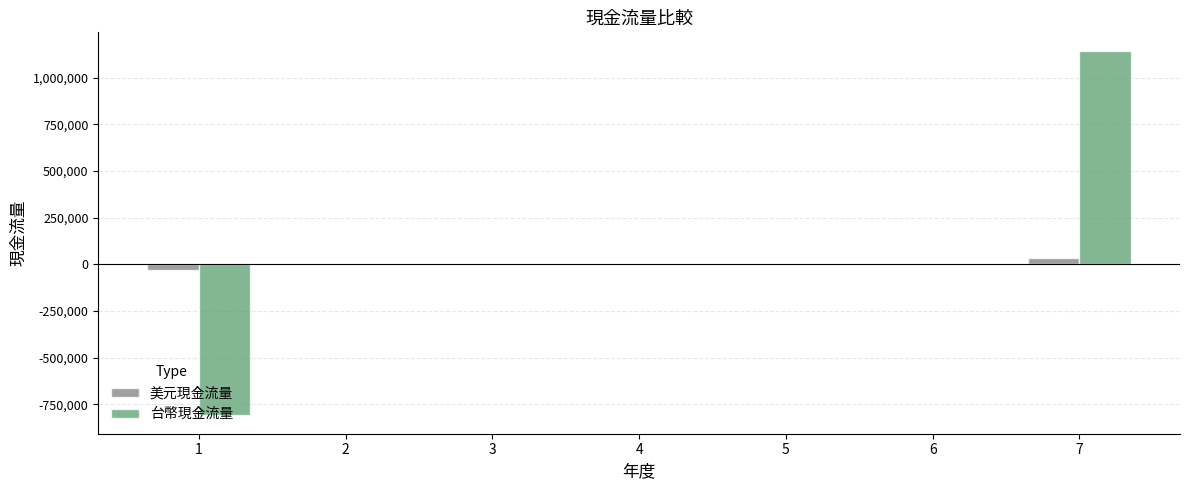

Count the number of categories in the chart.

7